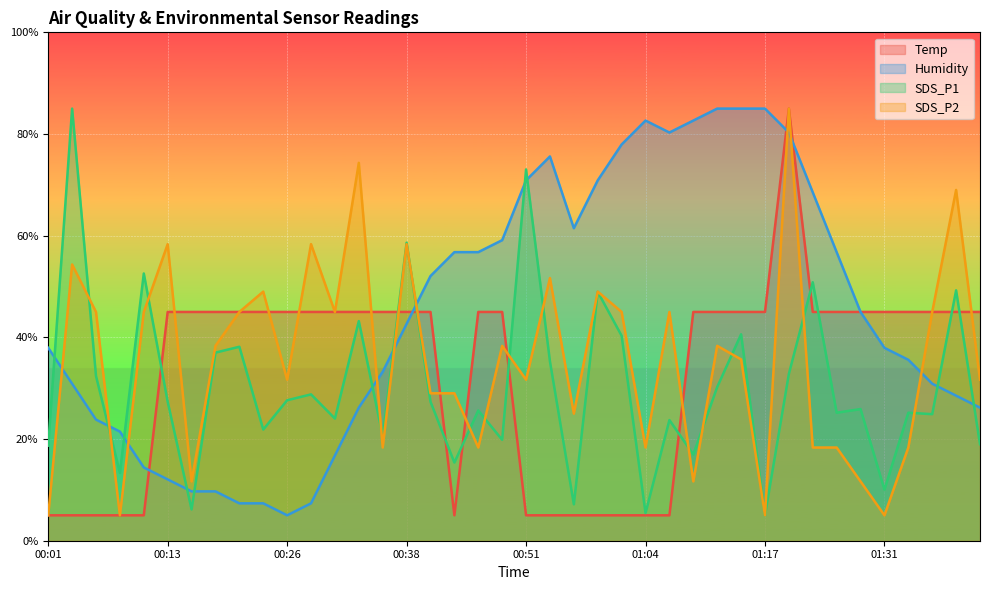

The value of Humidity at 00:28 is 3.6. True or false?

False